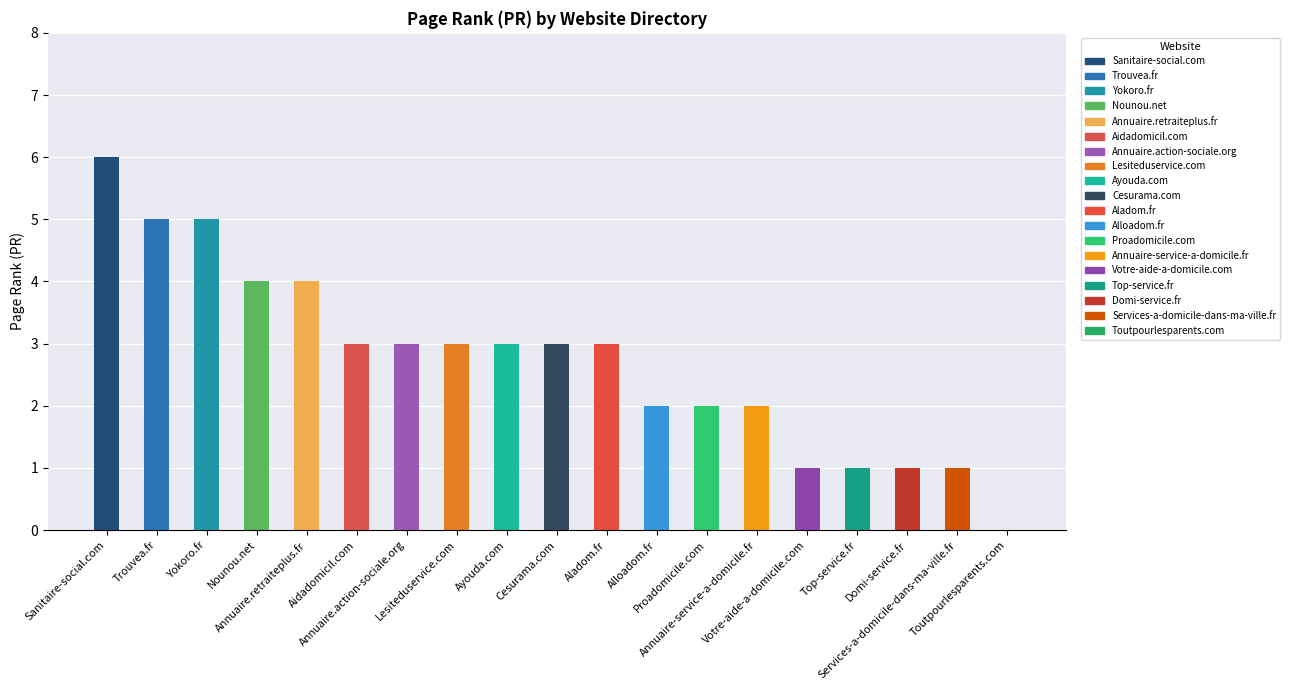

The chart shows a value of 3 at Aladom.fr. True or false?

True